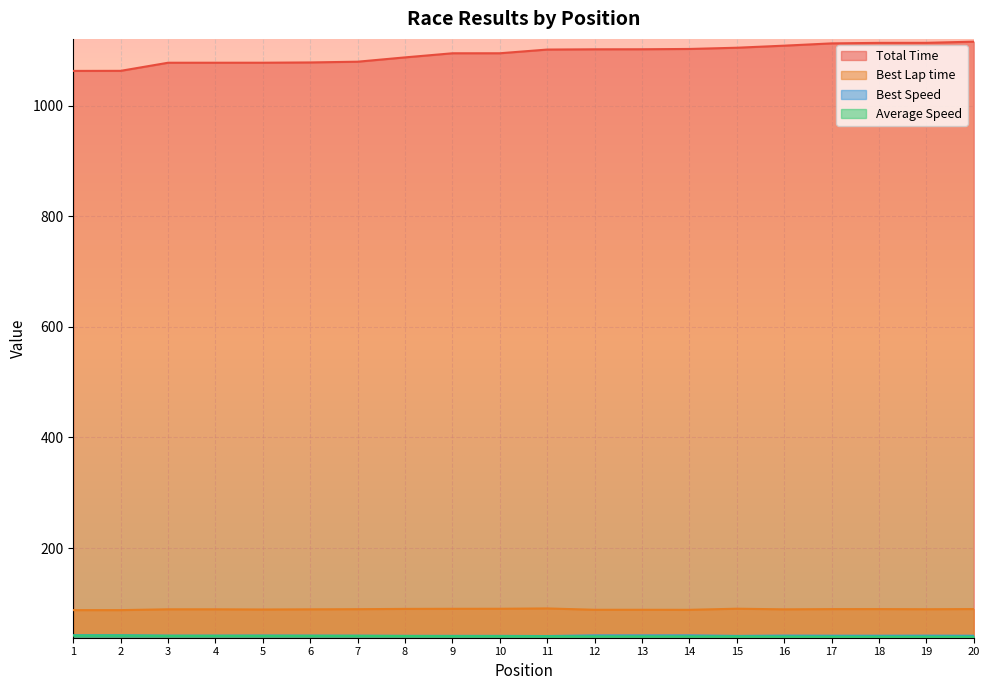

What is the minimum value for Total Time?

1063.2